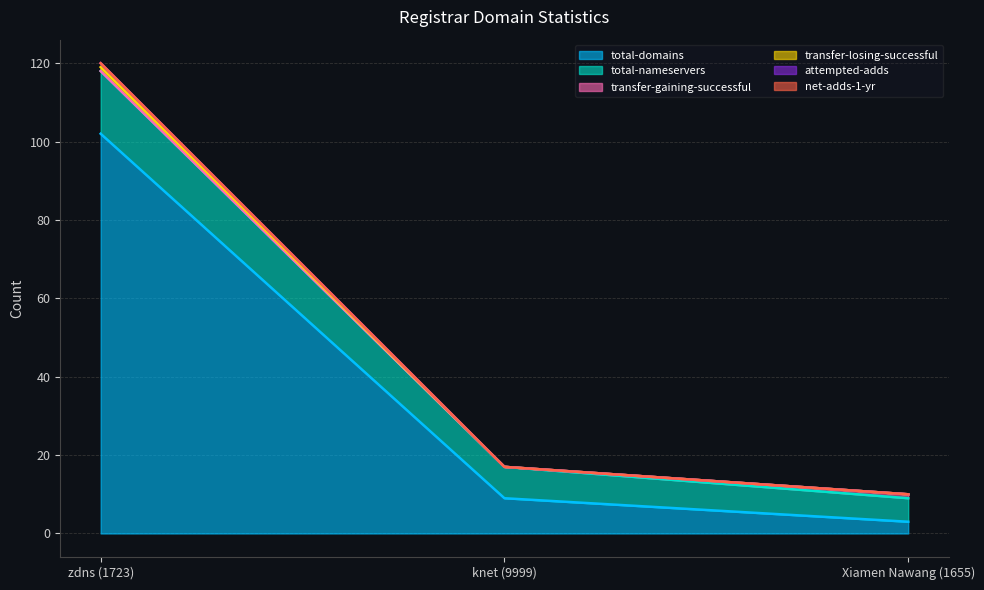

How many lines are shown in the chart?

6